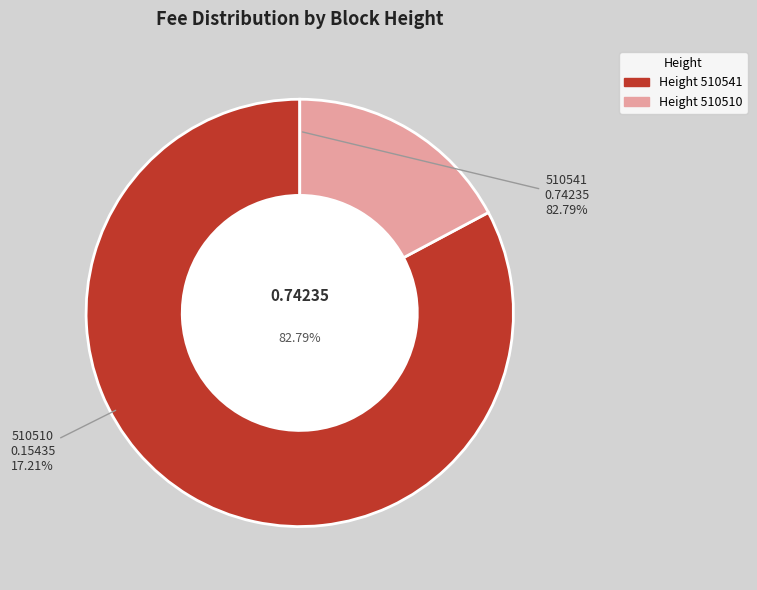

Which slice is the largest?

510541